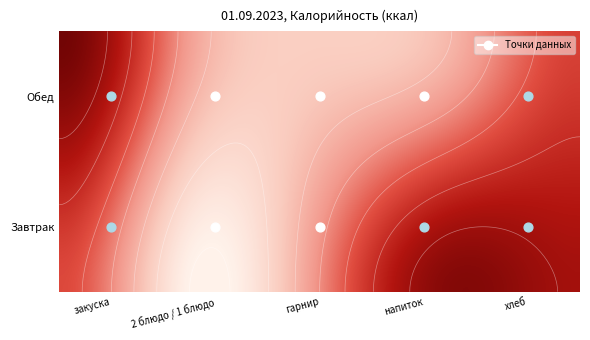

How many series are shown in this chart?

2